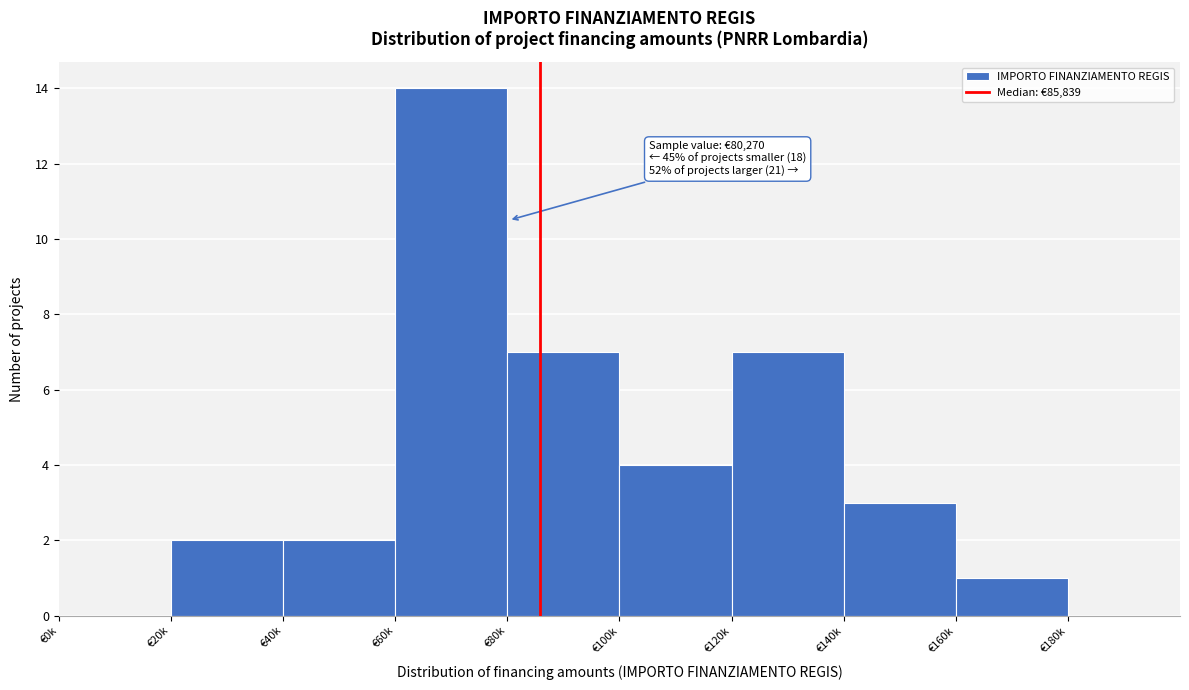

Reading left to right, extract all data points from this chart.

€0k=0	€20k=2	€40k=2	€60k=14	€80k=7	€100k=4	€120k=7	€140k=3	€160k=1	€180k=0